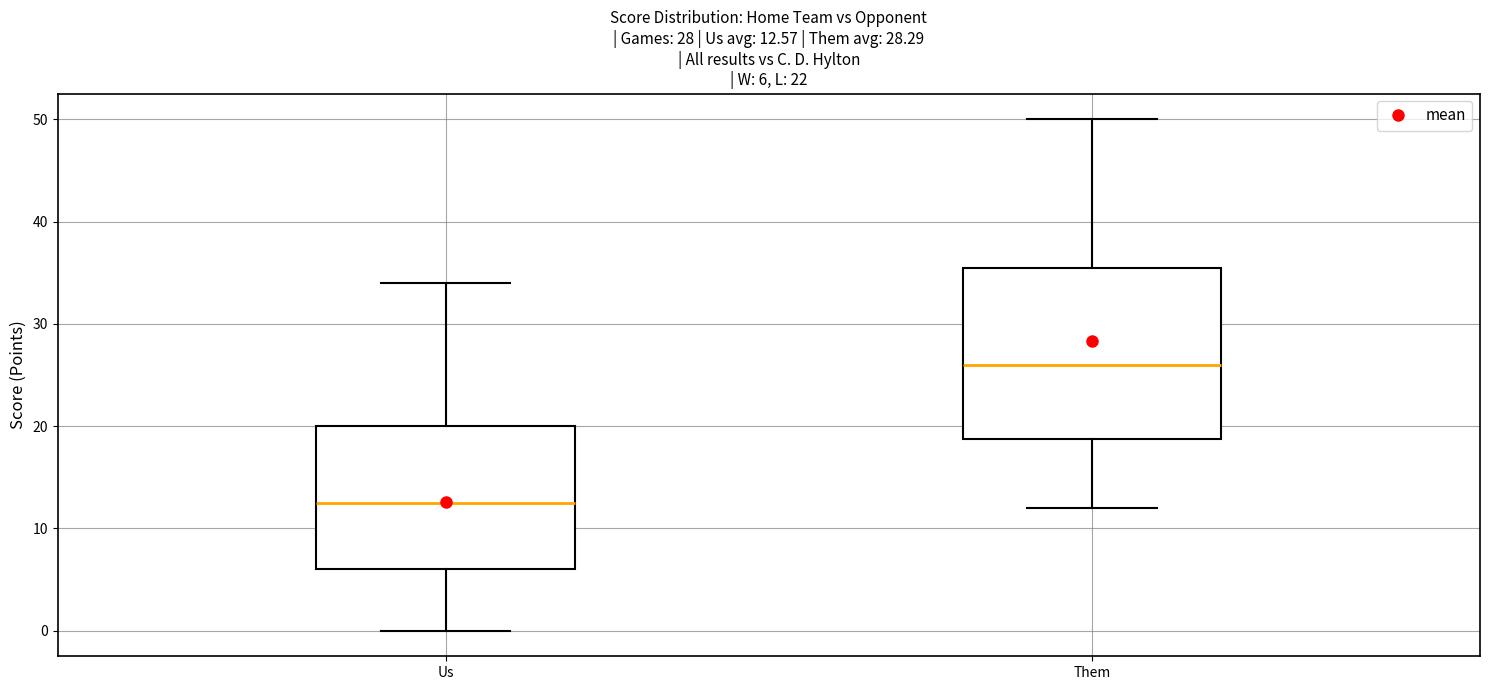

Which box's median line is the highest?

Them